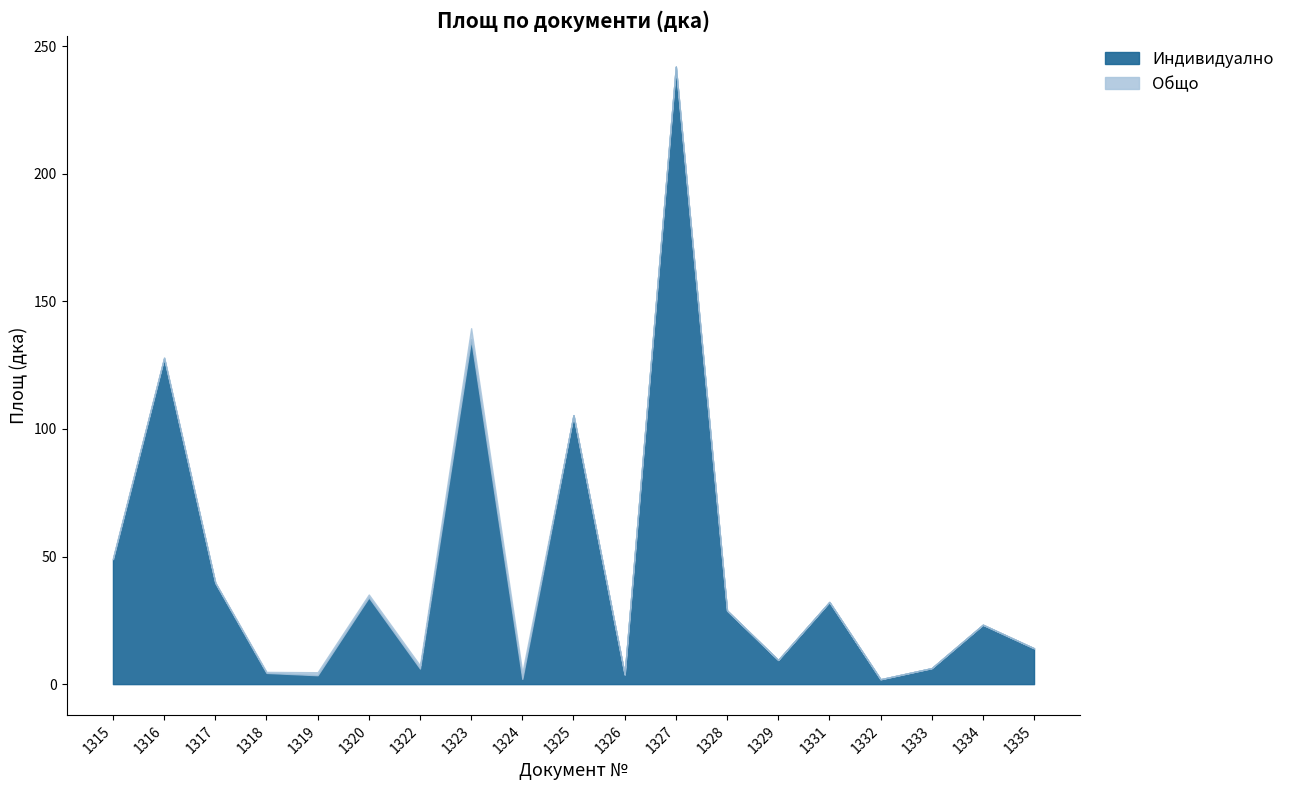

The Общо series shows -1.5 at 1328. True or false?

False